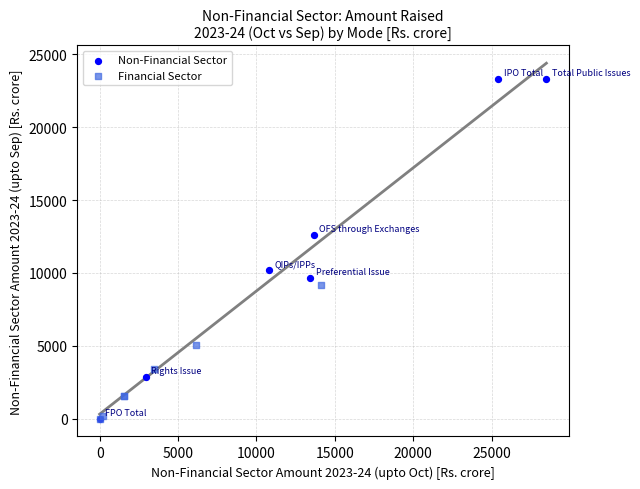

What are all the series names shown in the legend?

Non-Financial Sector, Financial Sector